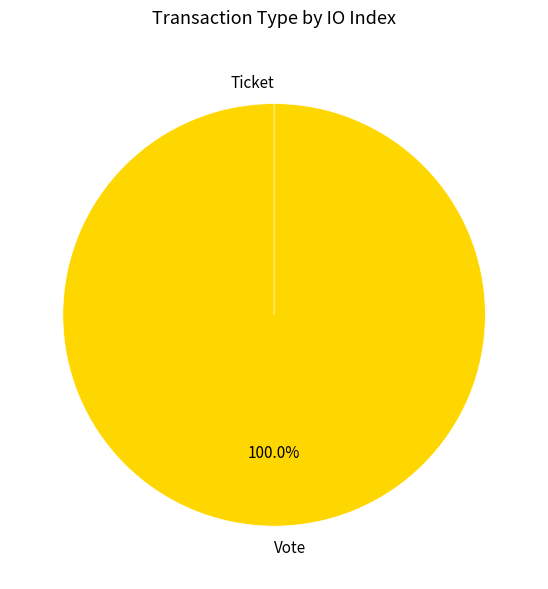

Which slice is the smallest?

Ticket